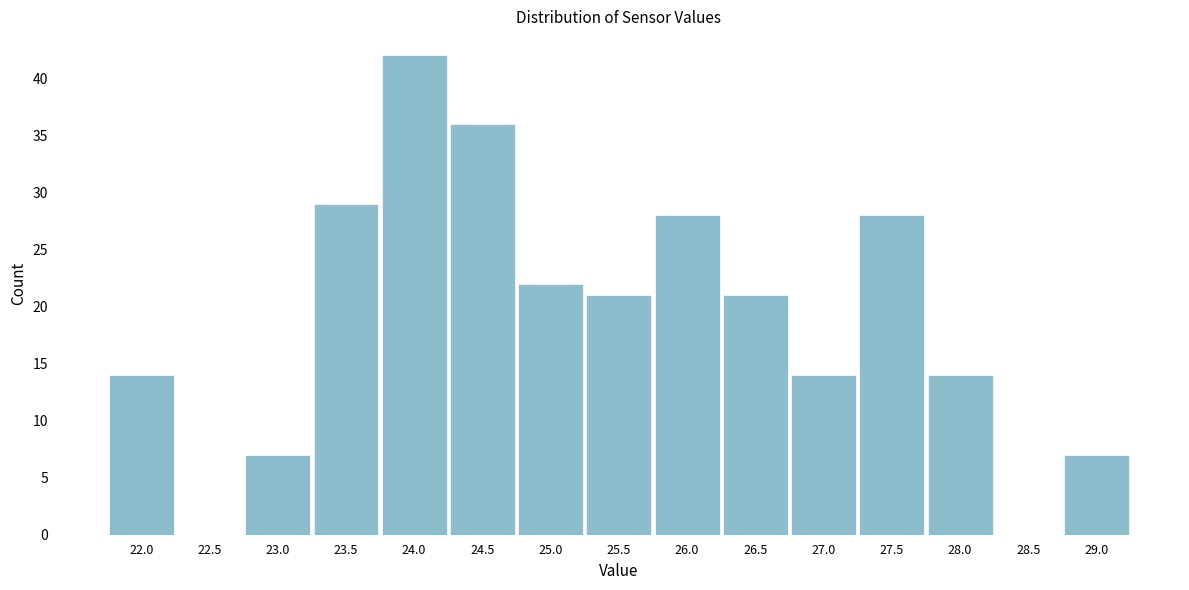

Reading left to right, list all the values displayed in this chart.

22.0=14	22.5=0	23.0=7	23.5=29	24.0=42	24.5=36	25.0=22	25.5=21	26.0=28	26.5=21	27.0=14	27.5=28	28.0=14	28.5=0	29.0=7